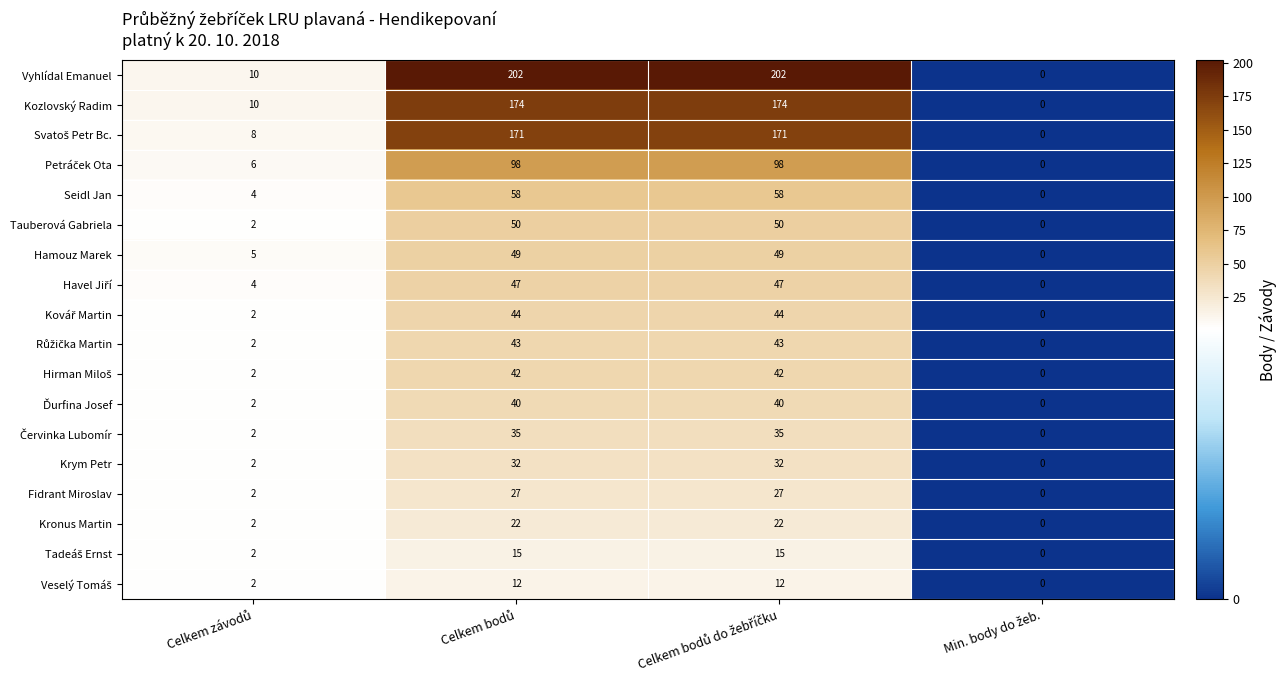

What is the greatest value displayed?

202